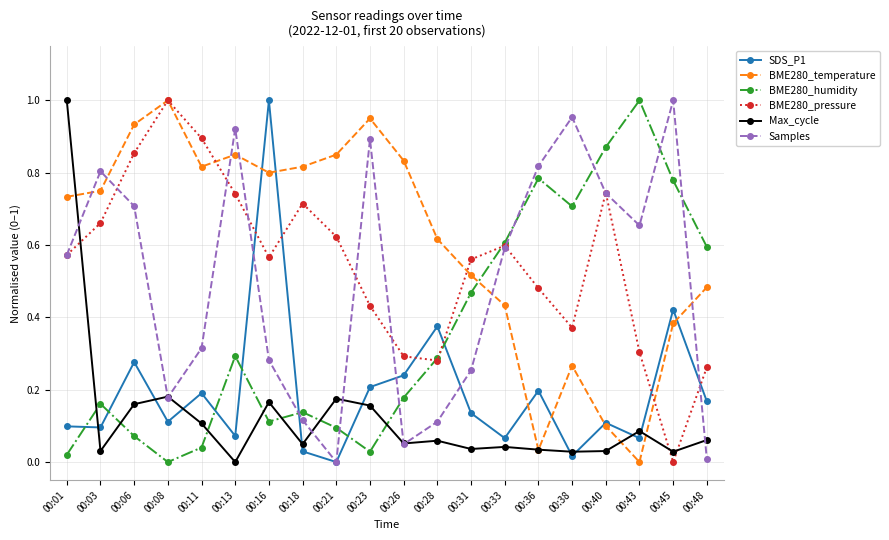

Rank the series at 00:16 from lowest to highest value.

BME280_humidity, Max_cycle, Samples, BME280_pressure, BME280_temperature, SDS_P1